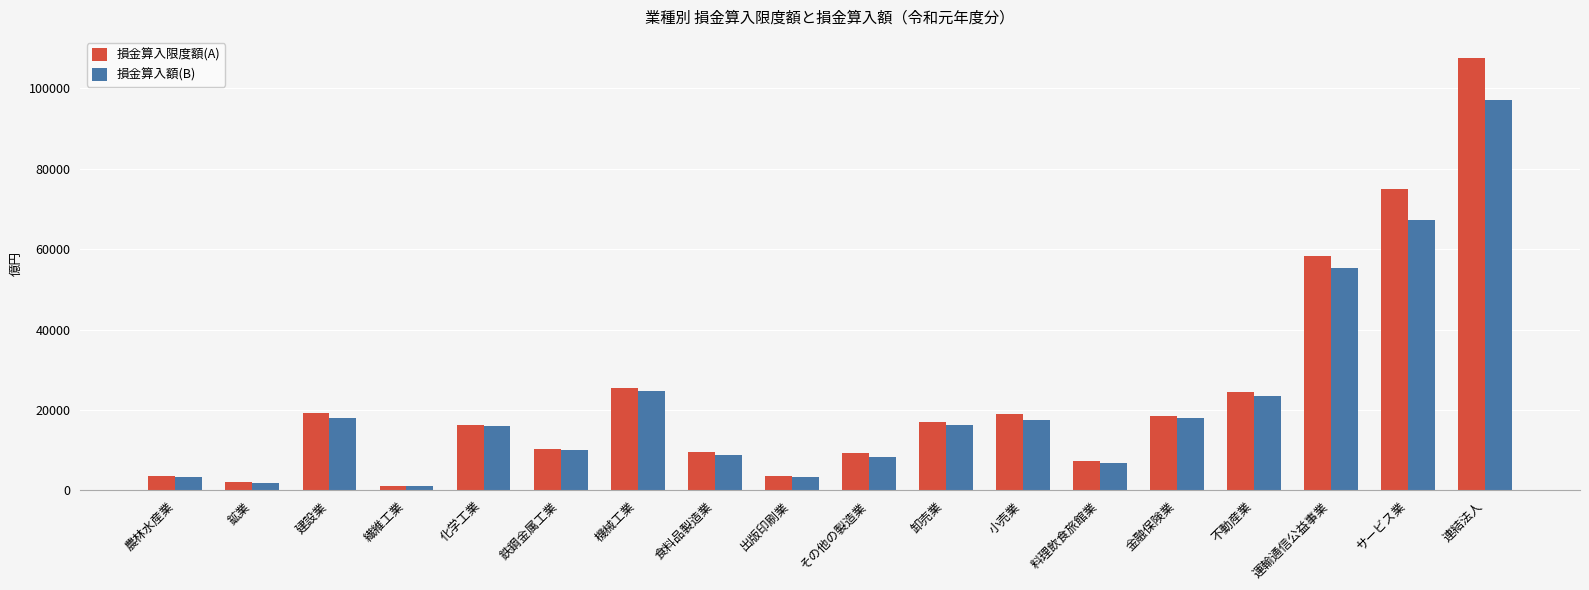

What is the value of the 損金算入限度額(A) bar at the 12th from the left?

18879